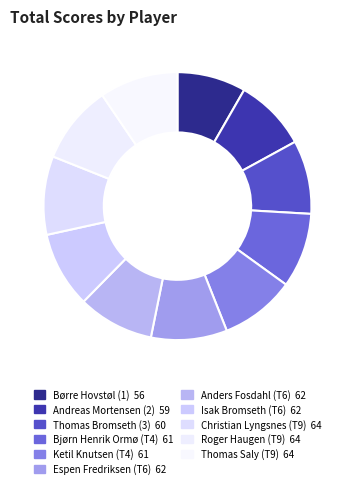

Approximately how many times larger is the value at Børre Hovstøl (1) compared to Thomas Bromseth (3)?

0.9